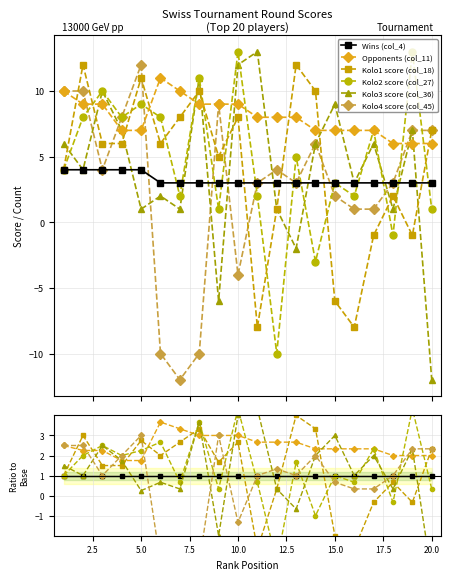

How many Opponents (col_11) values are between 2 and 3?

16